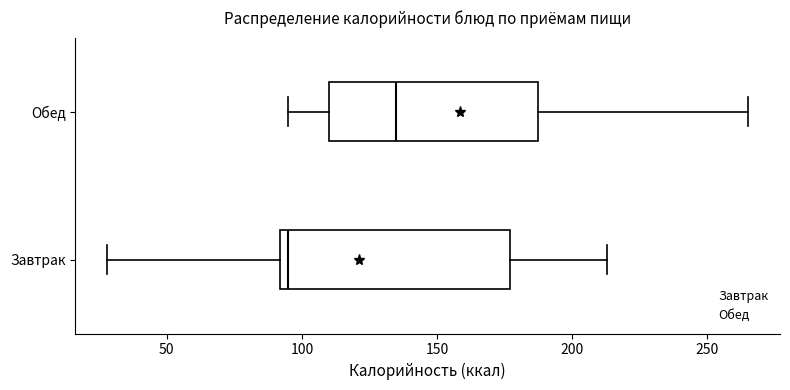

Reading bottom to top, read every box against the x-axis: the position of its median line, the range the box covers, and the ends of its whiskers. The values are not printed on the chart, so give them approximately, as read against the axis.

Завтрак: median 95, box 90 to 175, whiskers 30 to 215
Обед: median 135, box 110 to 185, whiskers 95 to 265